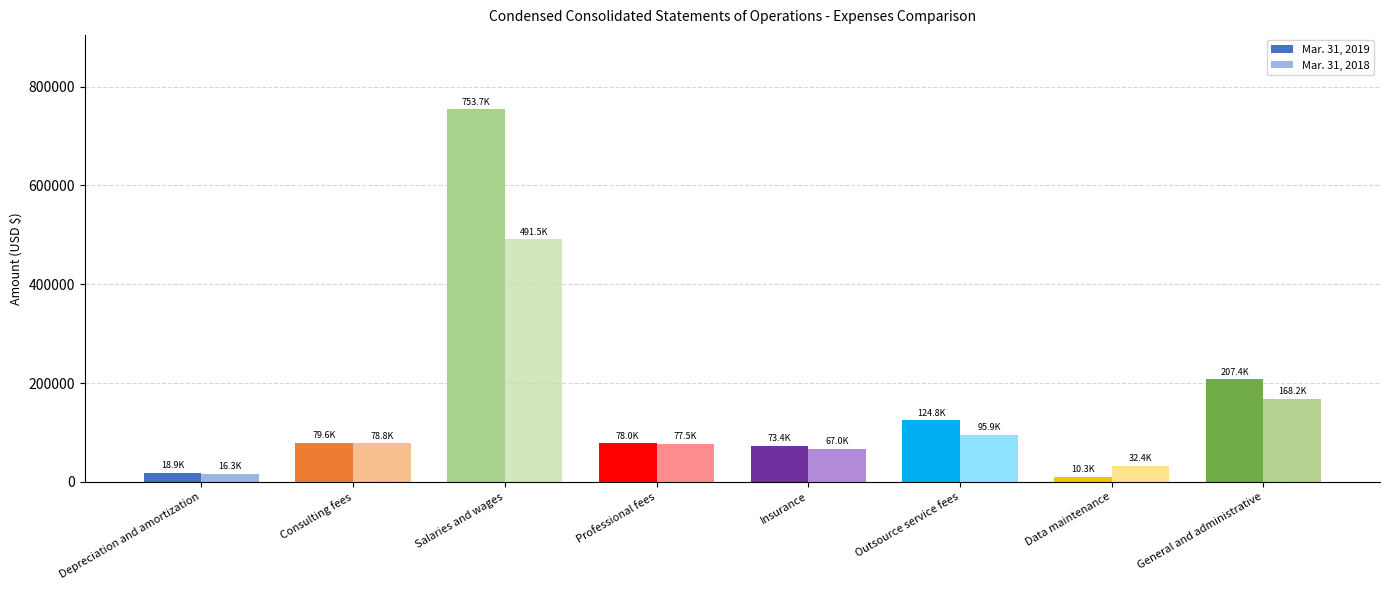

What is the sum of all Mar. 31, 2018 values?

1027652